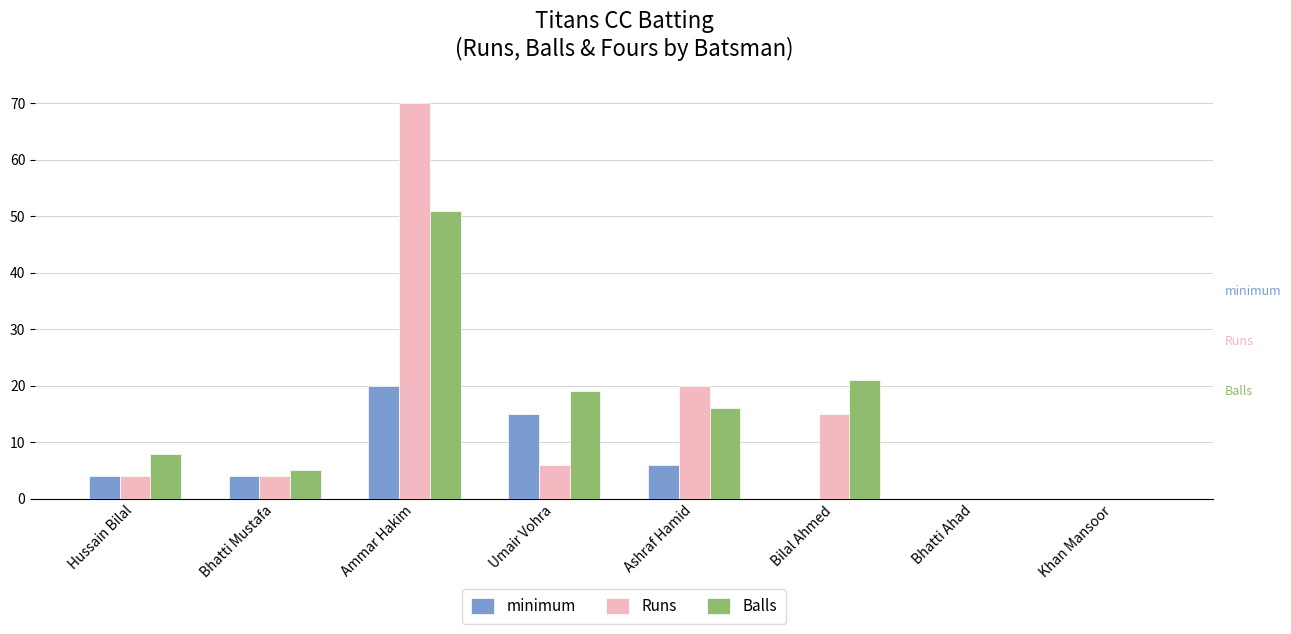

What is the sum of all Runs values?

119